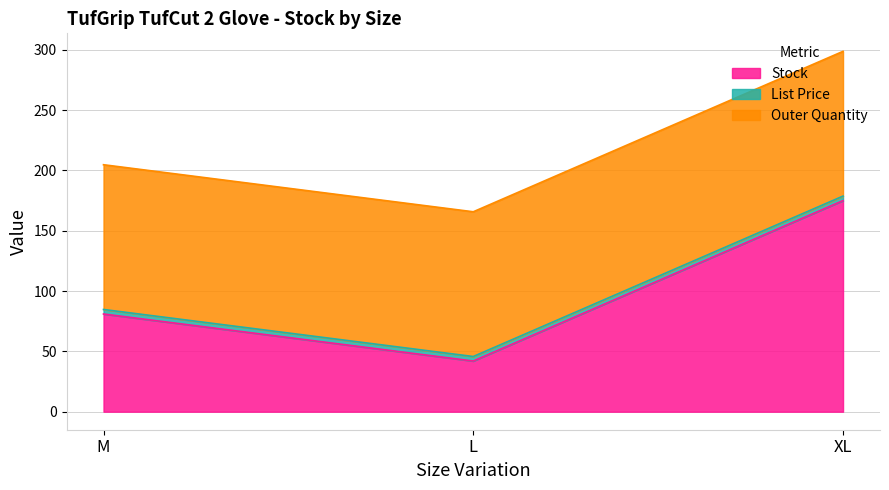

What is the label of the 1st point from the left?

M